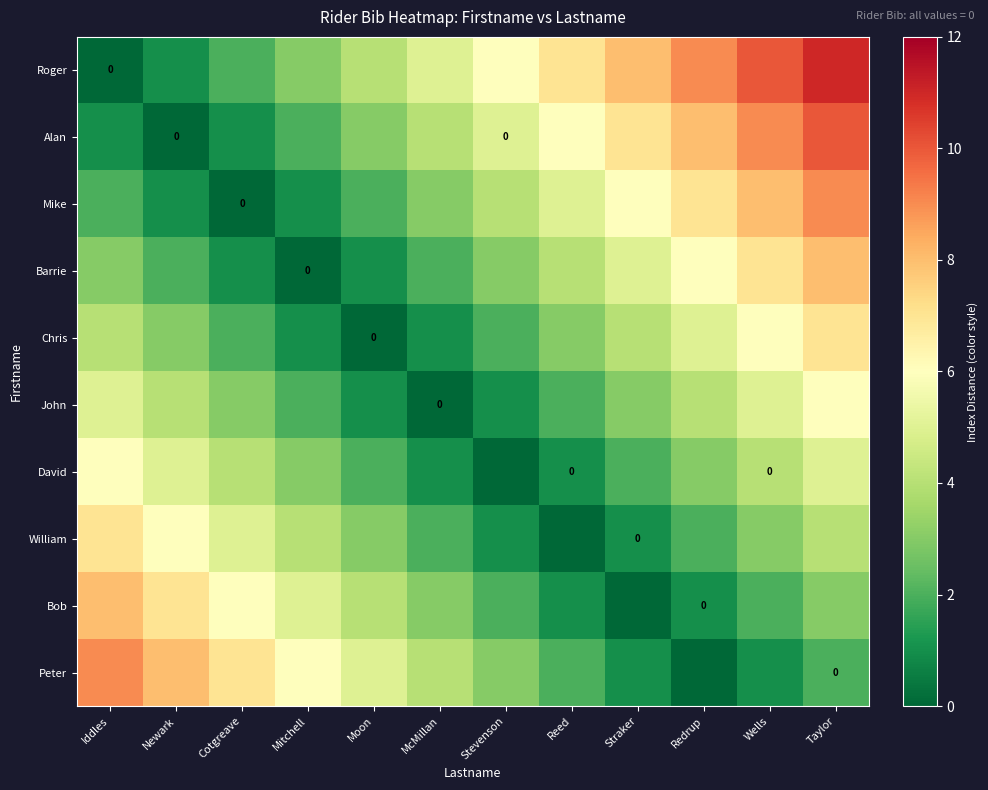

Which series has the widest spread of values?

Roger